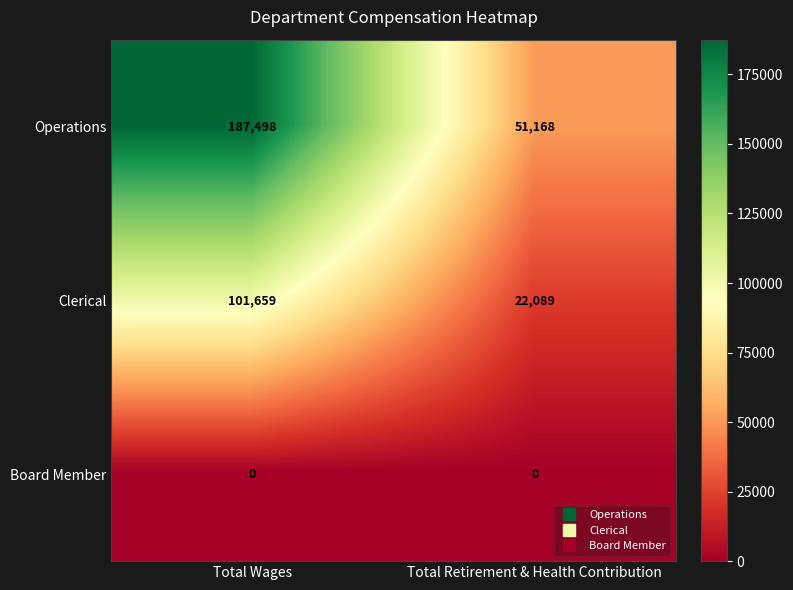

Rank the series at Total Wages from lowest to highest value.

Board Member, Clerical, Operations